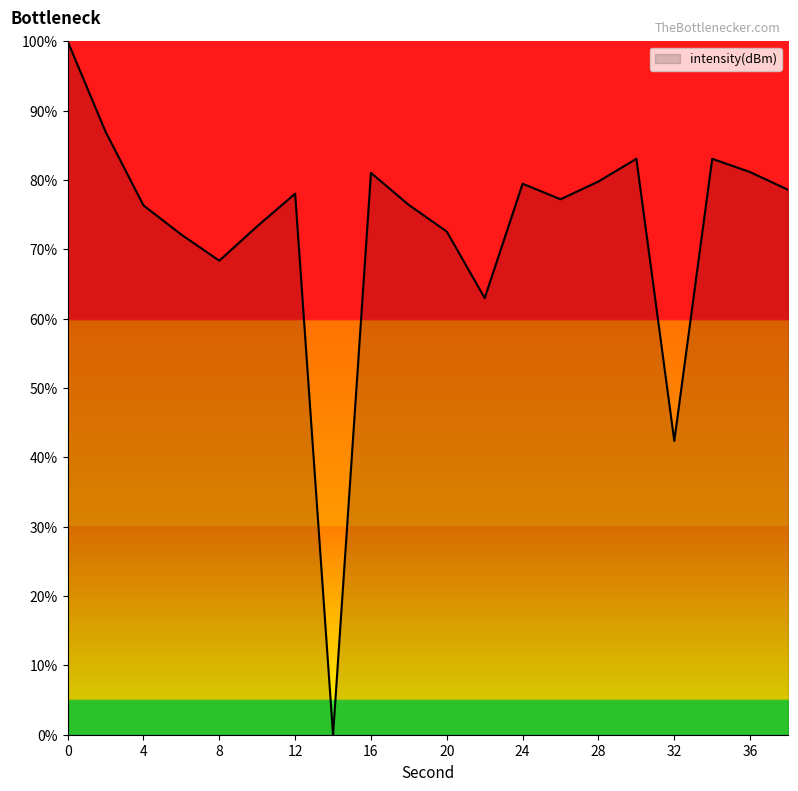

Does the chart have visible grid lines?

No